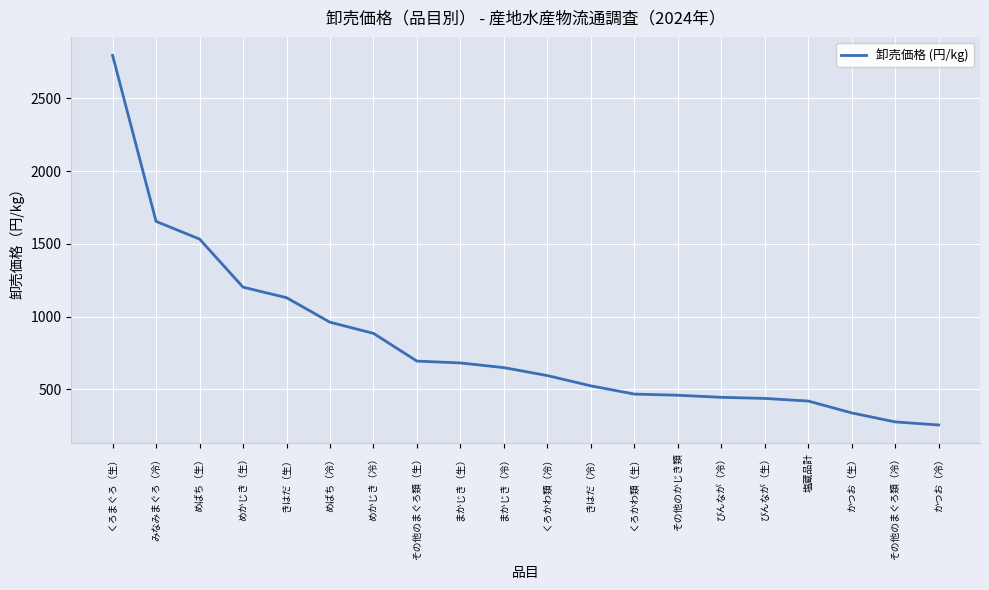

What is the difference between the values at めかじき（冷） and その他のかじき類?

425.3